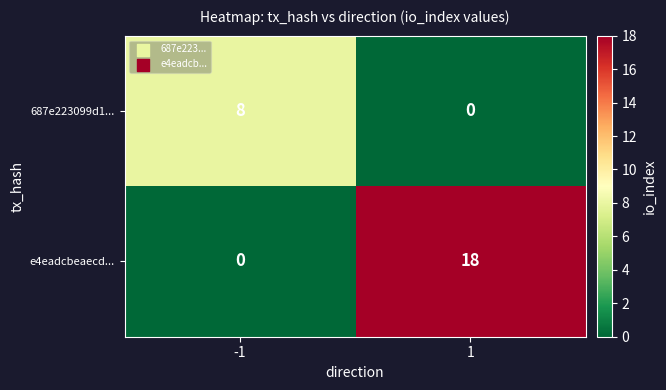

List the series in order of their overall mean, lowest first.

687e223099d1..., e4eadcbeaecd...